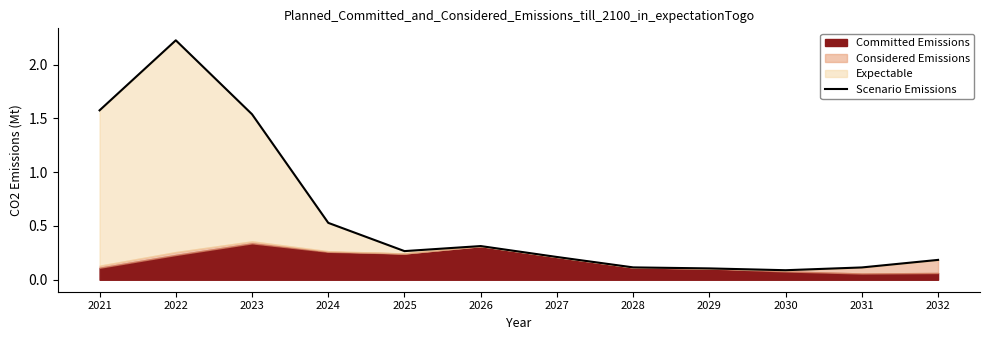

Which category has the lowest value across all series?

2030